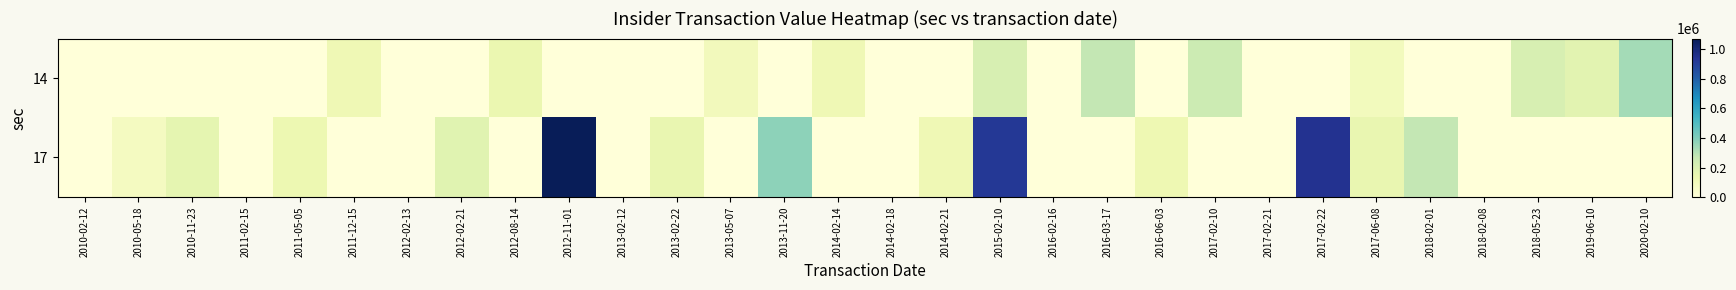

How many series are shown in this chart?

2